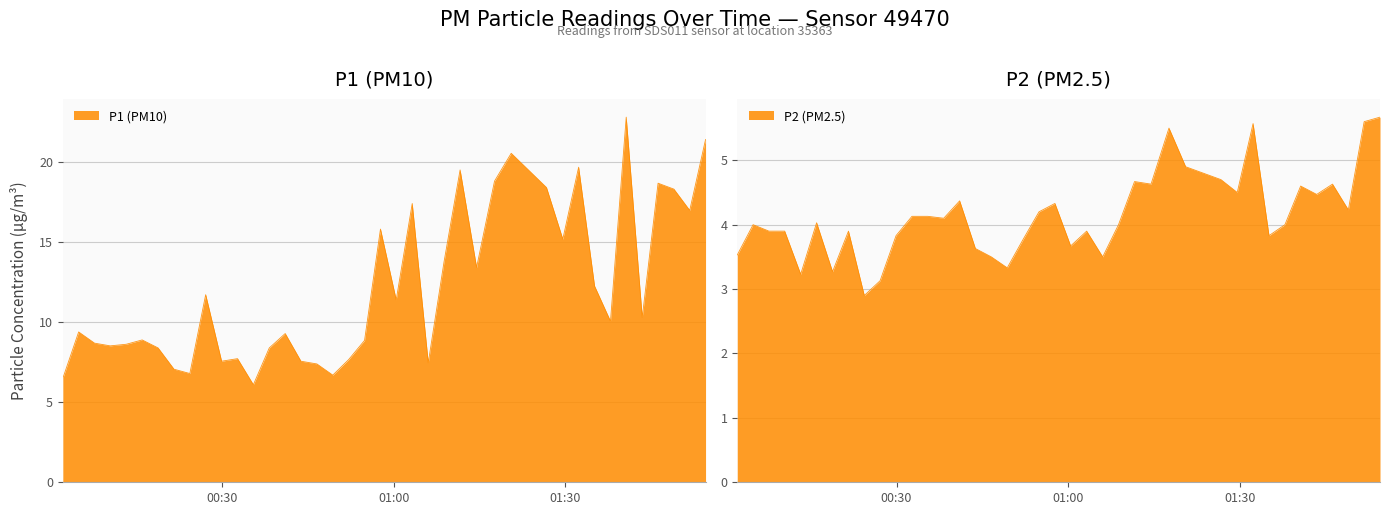

True or false: P1 and P2 cross at least once.

False